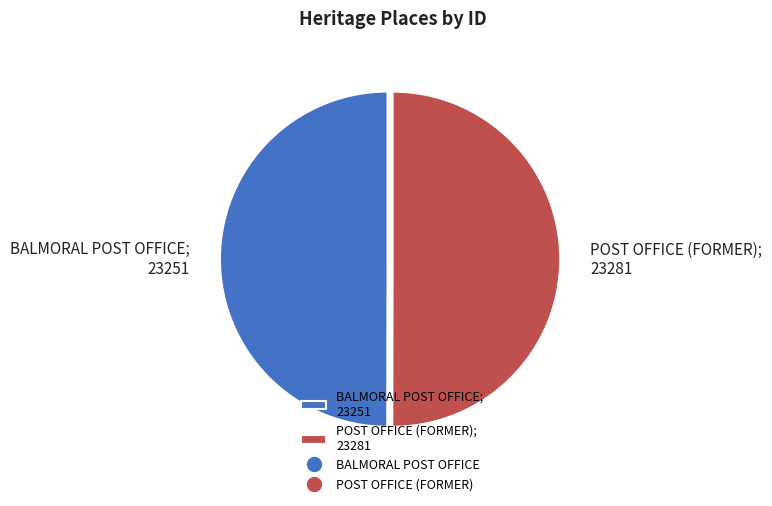

Combined, do POST OFFICE (FORMER) and BALMORAL POST OFFICE account for over 50%?

Yes